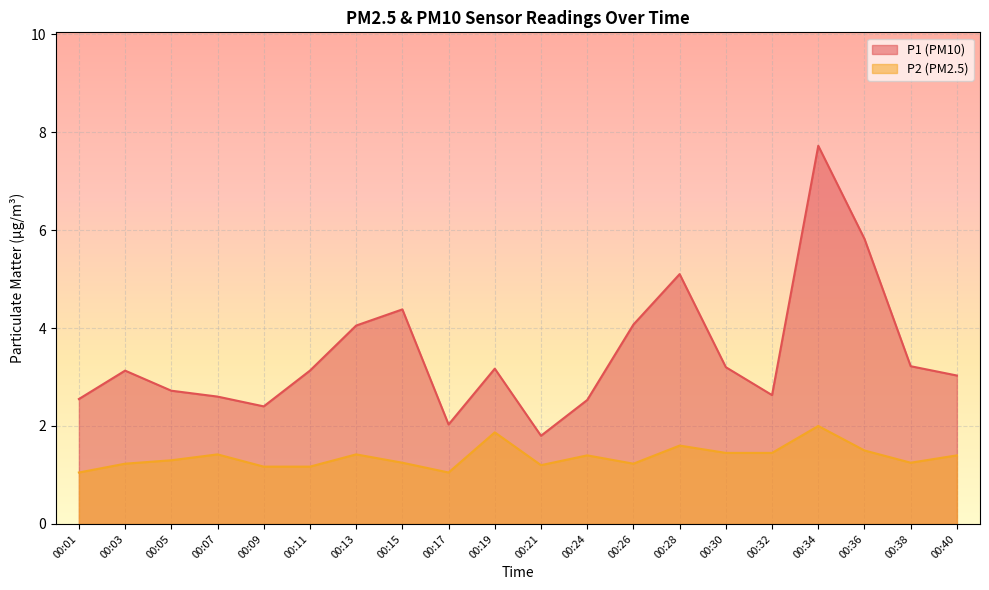

What is the sum of all P1 values?

69.3